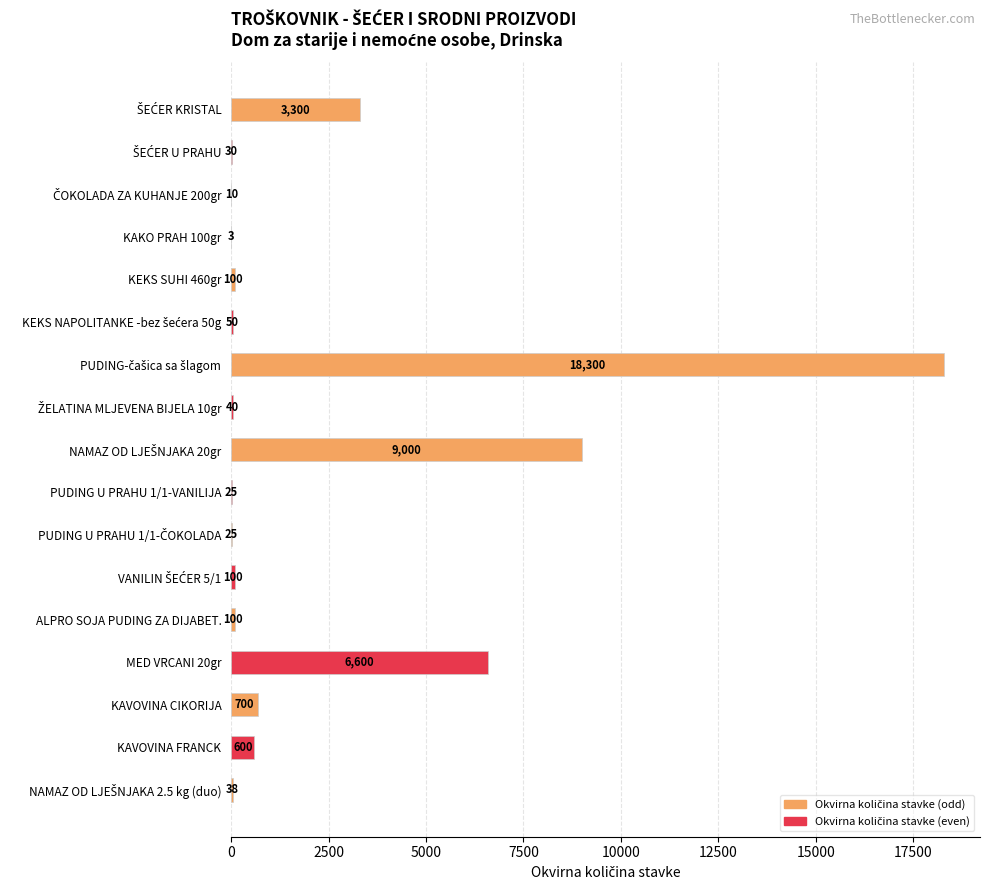

What is the greatest value displayed?

18300